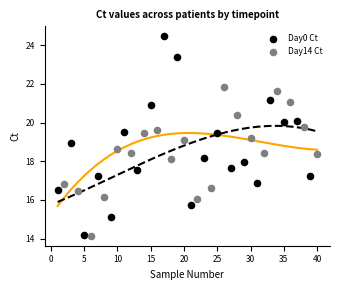

Which series has the widest spread of Y values?

Day0 Ct